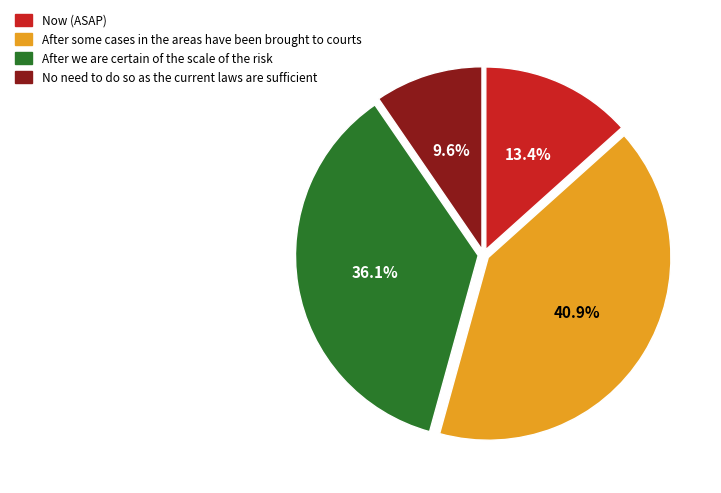

How many segments does this pie chart have?

4